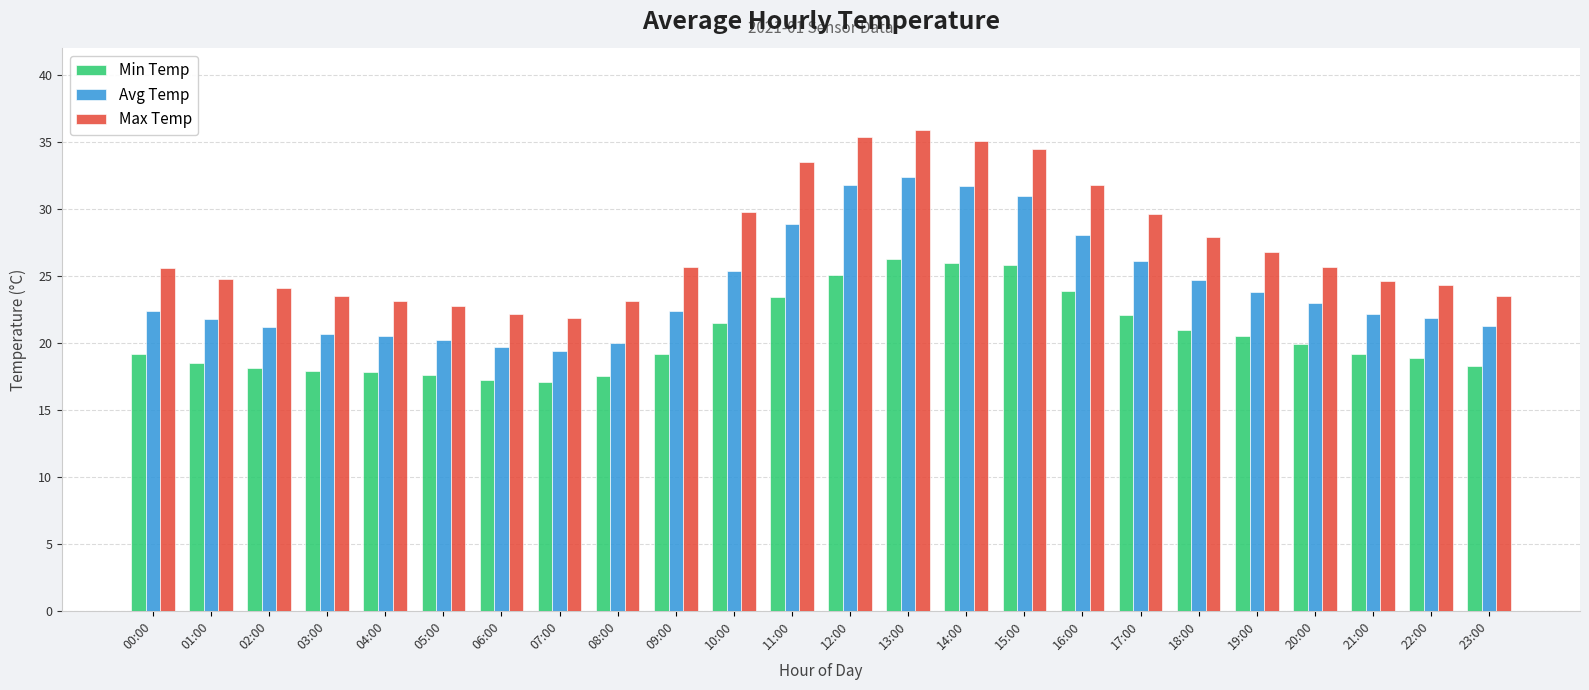

What is the difference between the second highest and minimum values in the Avg Temp series?

12.4